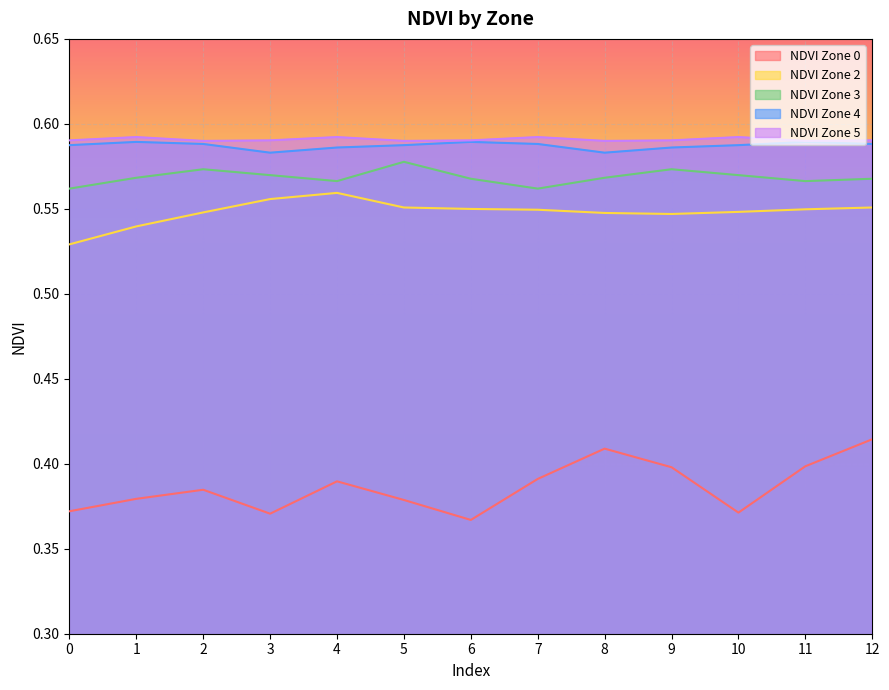

How many lines are shown in the chart?

5